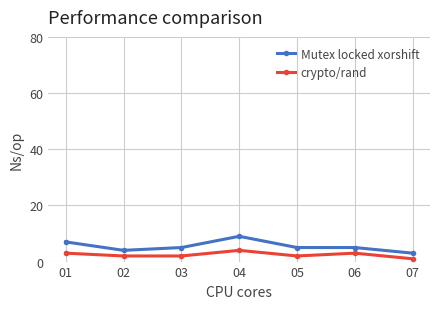

Is the value of Mutex locked xorshift at 07 greater than the value of crypto/rand at 03?

Yes